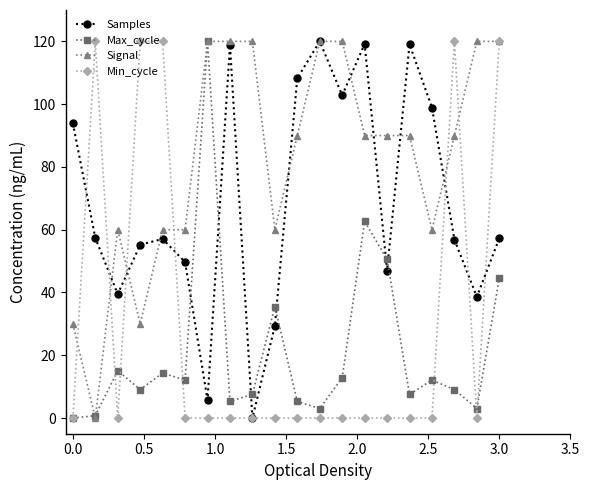

Which series has the largest total across all categories?

Signal